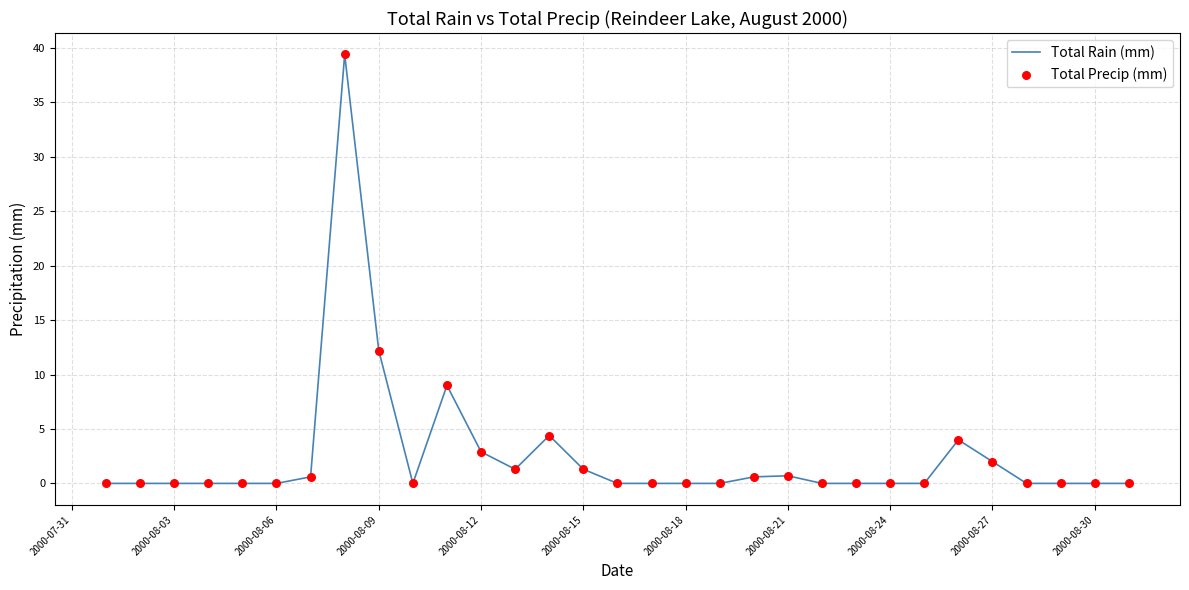

What is the maximum value shown in the chart?

39.4